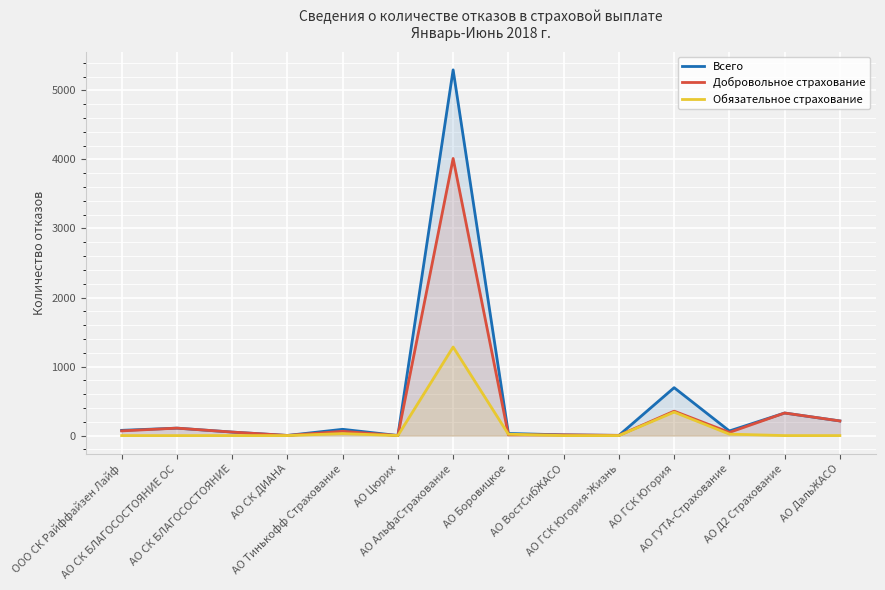

The Обязательное страхование series shows 0 at АО Д2 Страхование. True or false?

True